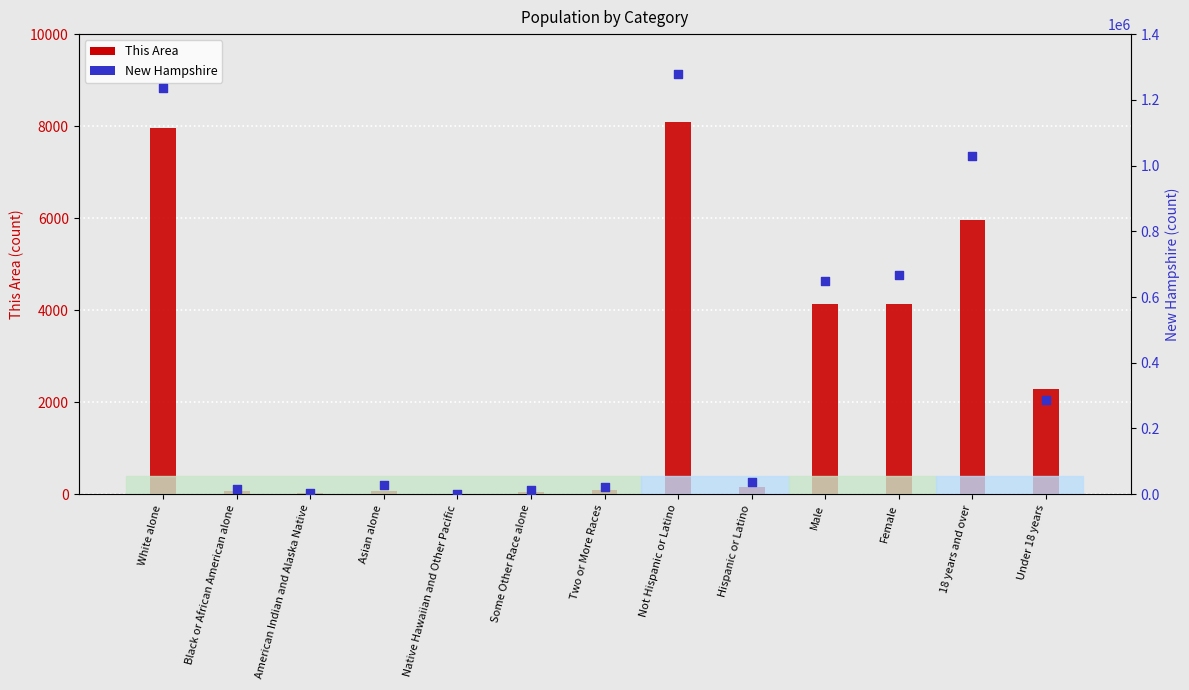

At which category is the sum across all series the highest?

Not Hispanic or Latino